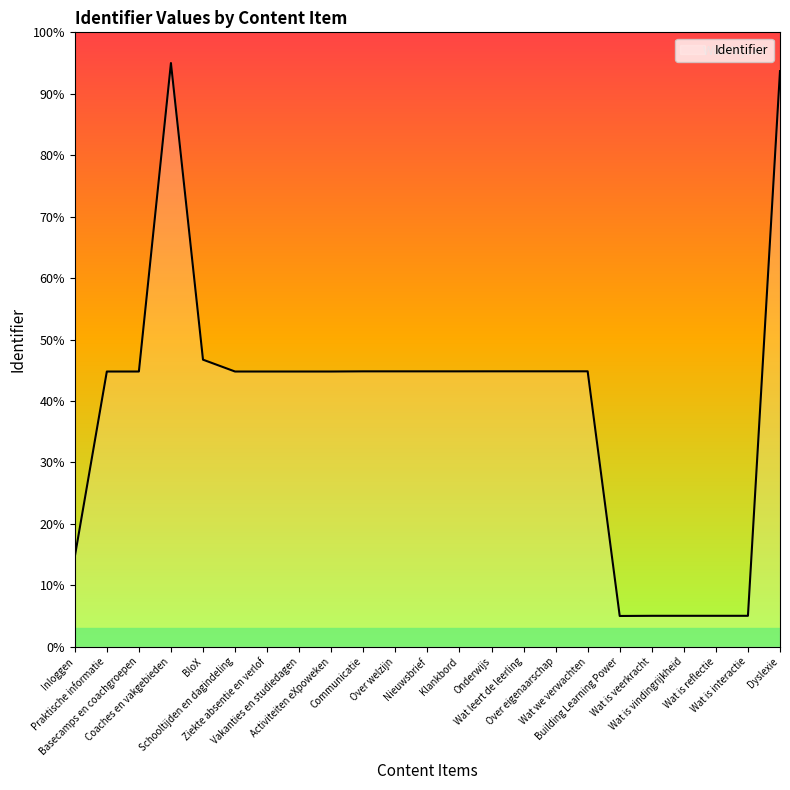

Is this an area chart (filled region under the line)?

No